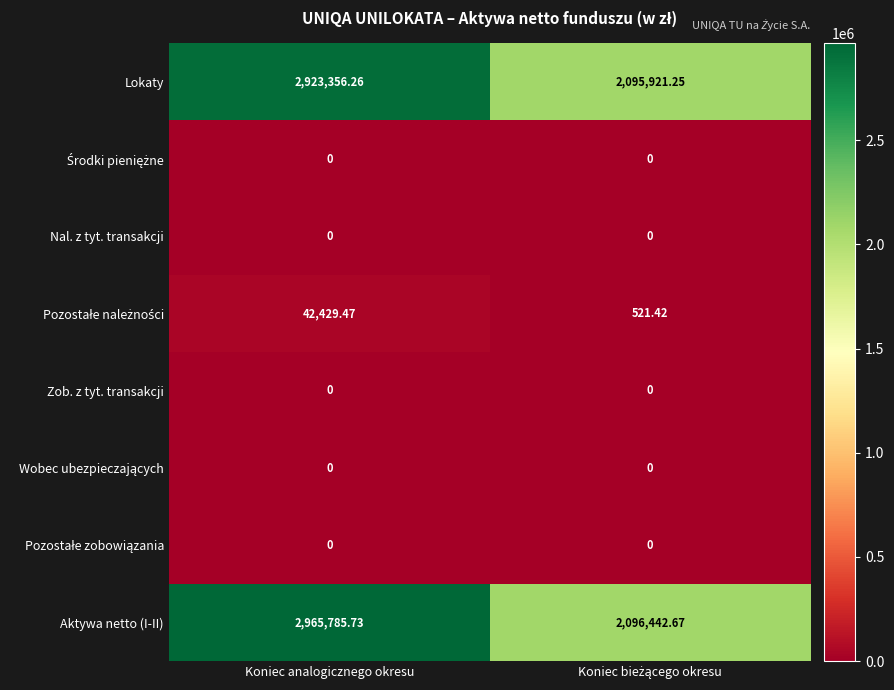

Which series has the largest range (max minus min)?

Aktywa netto (I-II)